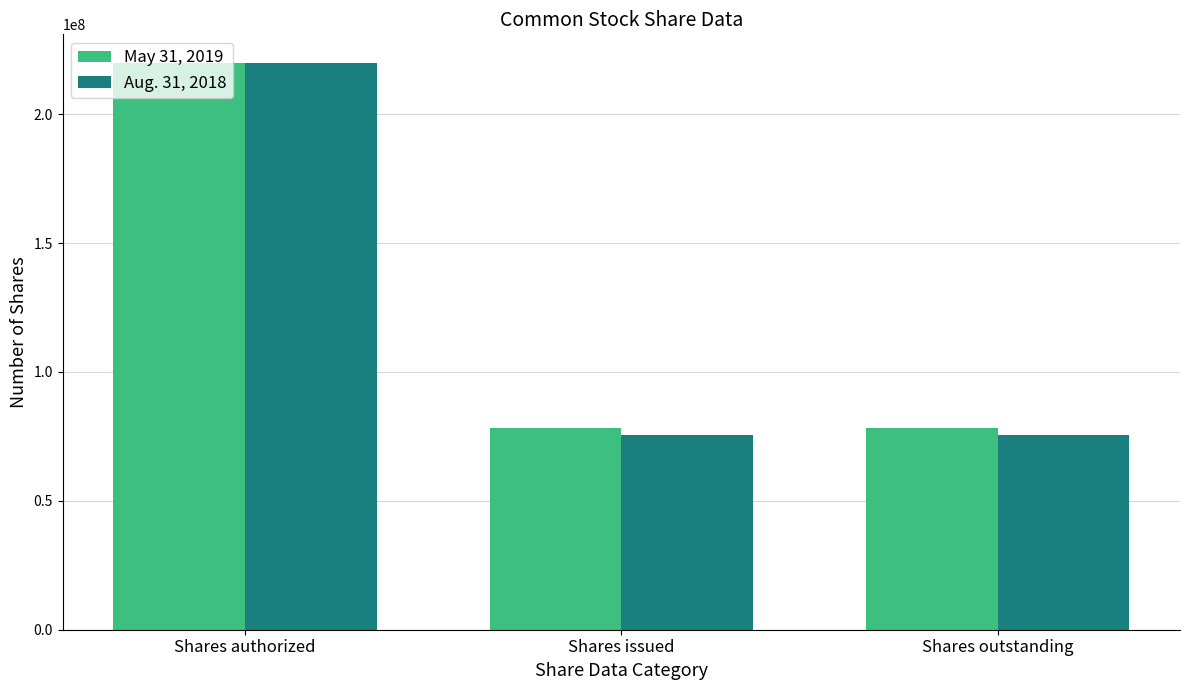

Which series has the widest spread of values?

Aug. 31, 2018